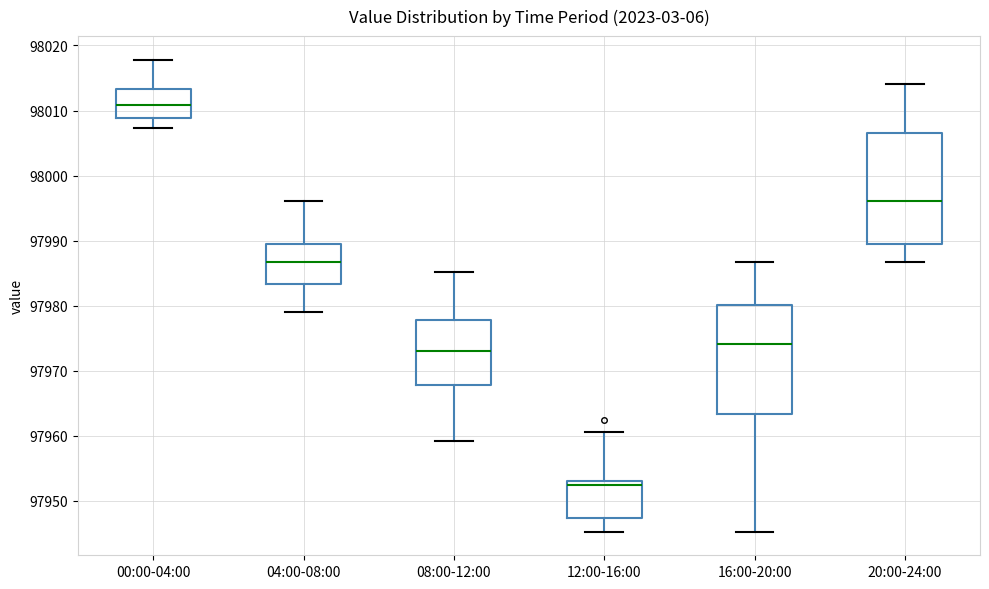

Which box has the lowest median line?

12:00-16:00